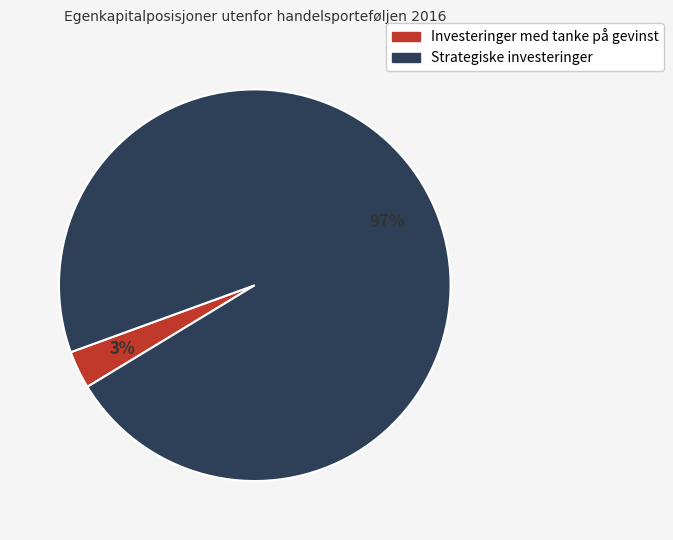

To the nearest percent, what is the combined percentage of Strategiske investeringer and Investeringer med tanke på gevinst?

100%